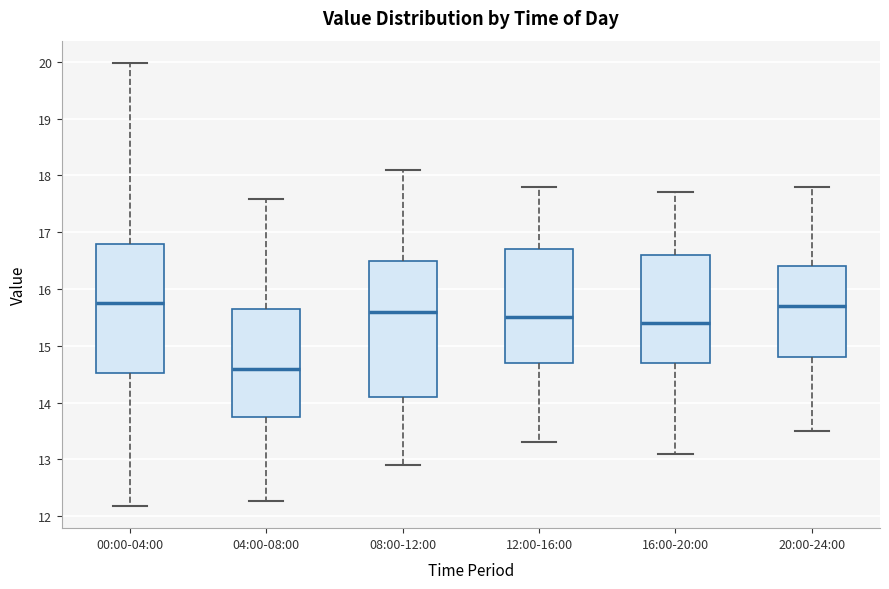

Reading left to right, transcribe this box plot: for each box, give where its median line is, the range the box spans, and where its two whiskers end, as read against the y-axis. The values are not printed on the chart, so give them approximately, as read against the axis.

00:00-04:00: median 15.8, box 14.5 to 16.8, whiskers 12.2 to 20.0
04:00-08:00: median 14.6, box 13.8 to 15.7, whiskers 12.3 to 17.6
08:00-12:00: median 15.6, box 14.1 to 16.5, whiskers 12.9 to 18.1
12:00-16:00: median 15.5, box 14.7 to 16.7, whiskers 13.3 to 17.8
16:00-20:00: median 15.4, box 14.7 to 16.6, whiskers 13.1 to 17.7
20:00-24:00: median 15.7, box 14.8 to 16.4, whiskers 13.5 to 17.8